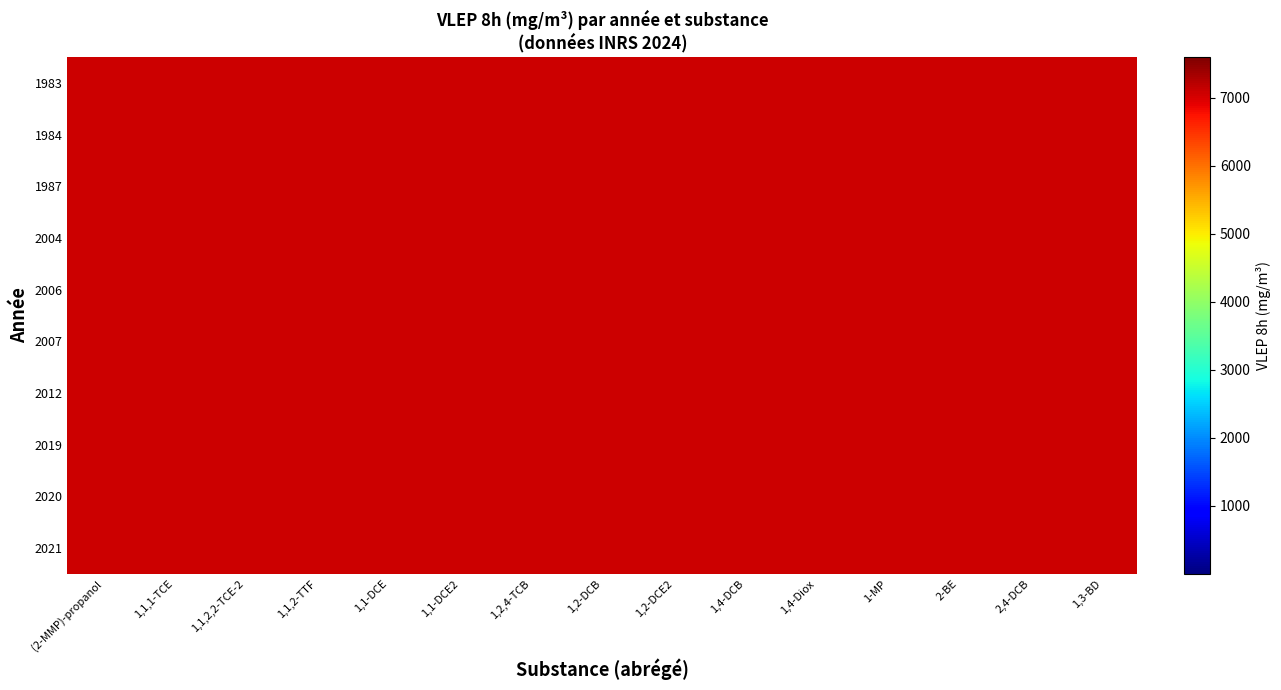

Between 1,1,2,2-TCE-2 and 1,3-BD, which is larger?

1,3-BD